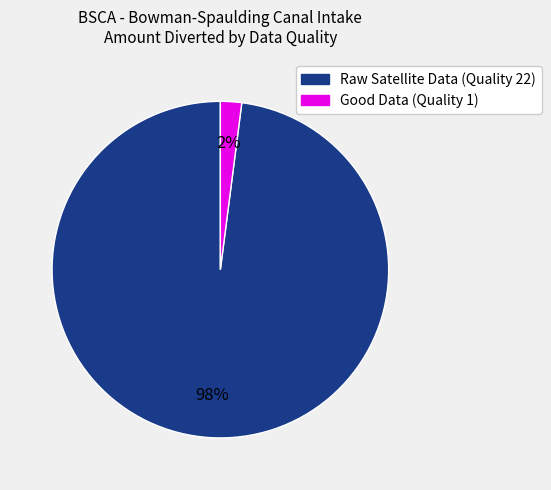

Which category has the biggest portion of the pie?

Raw Satellite Data (Quality 22)